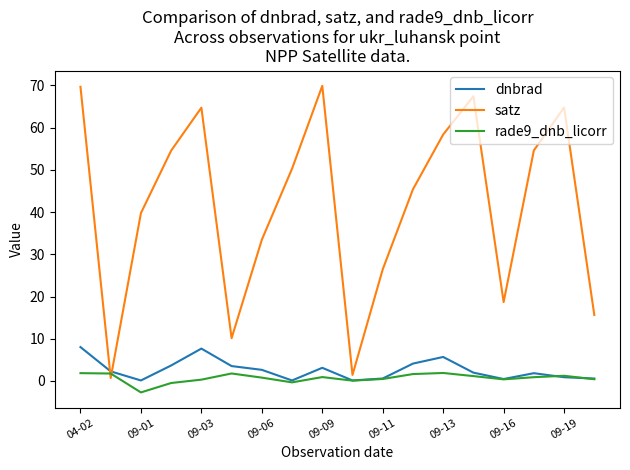

Which series has the widest spread of values?

satz